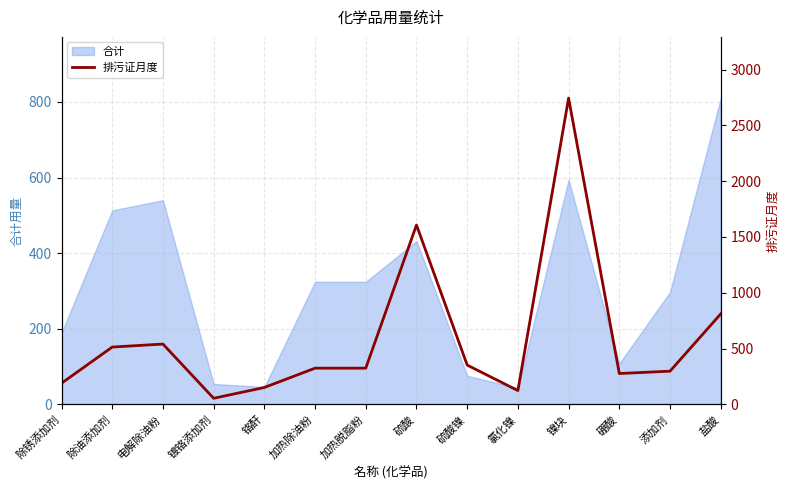

How many lines are shown in the chart?

1